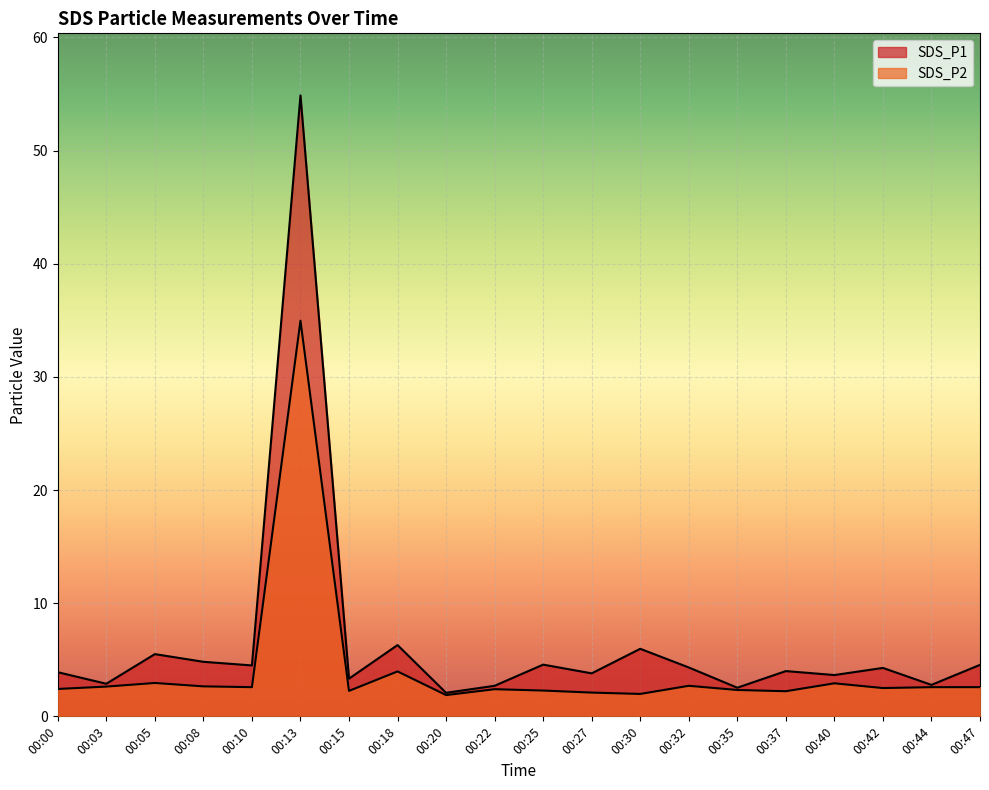

What is the spread (max minus min) of values at 00:44?

0.2